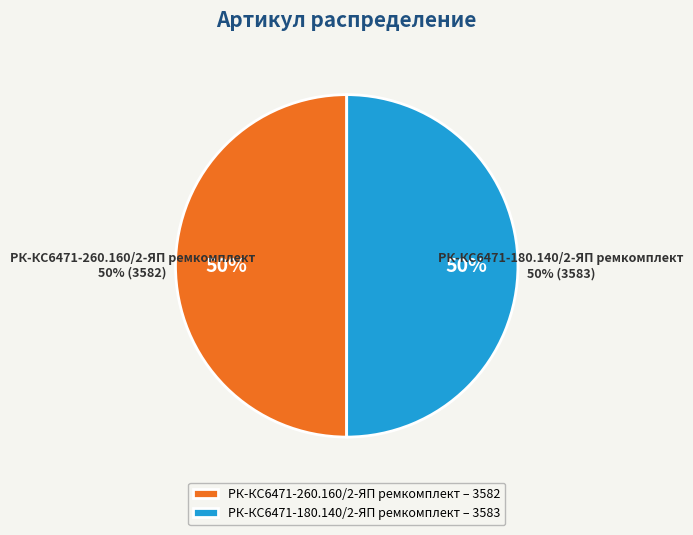

The РК-КС6471-260.160/2-ЯП ремкомплект slice represents 50% of the pie. True or false?

True